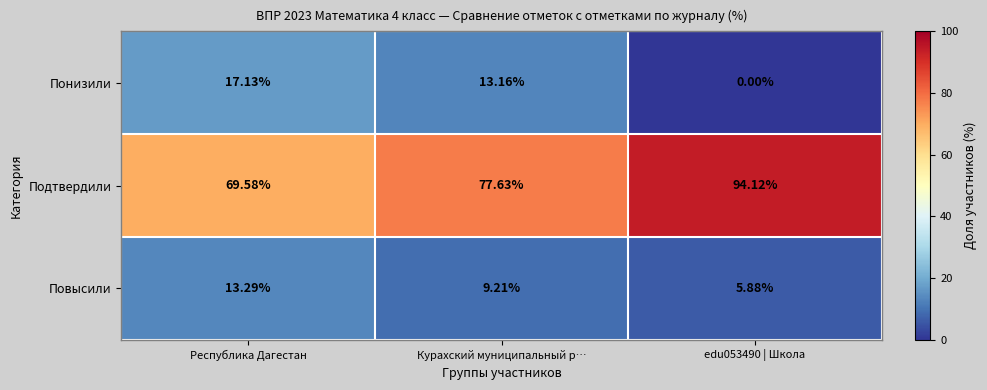

List the series in order of their peak value, lowest first.

Повысили, Понизили, Подтвердили